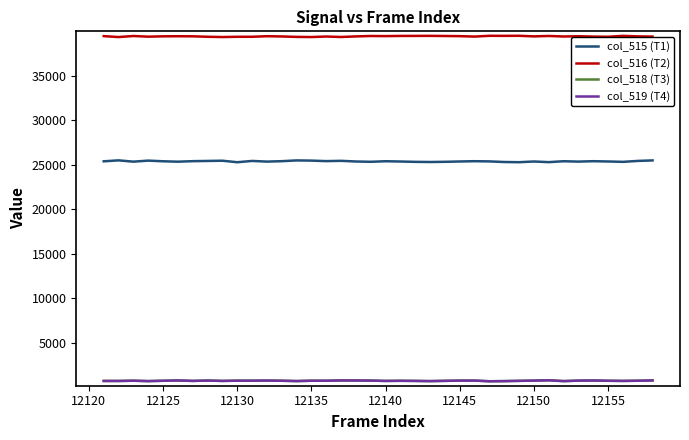

Which series has the largest range (max minus min)?

col_515 (T1)